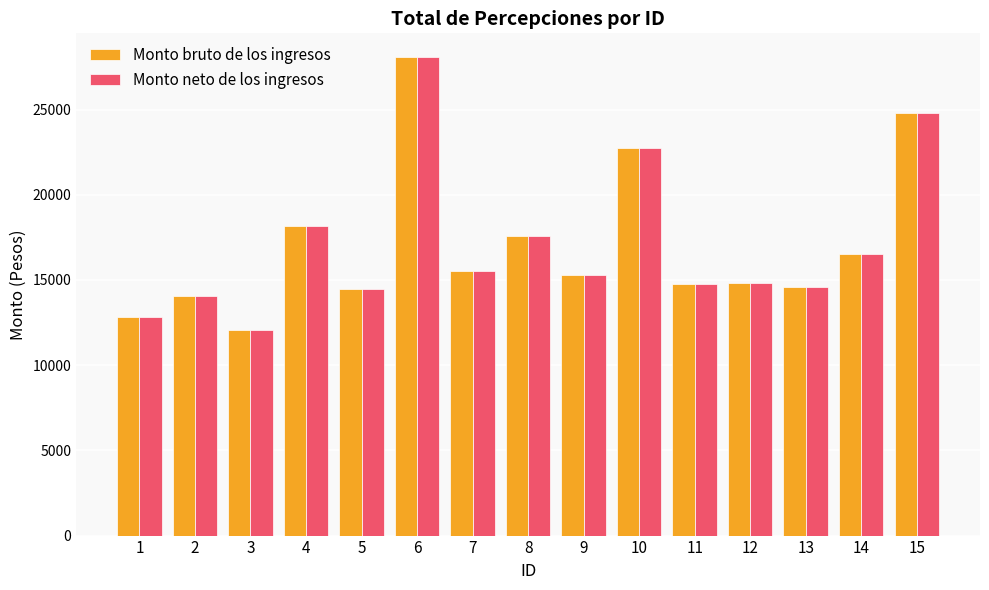

What is the difference between the maximum and minimum values in the Monto bruto de los ingresos series?

16000.1